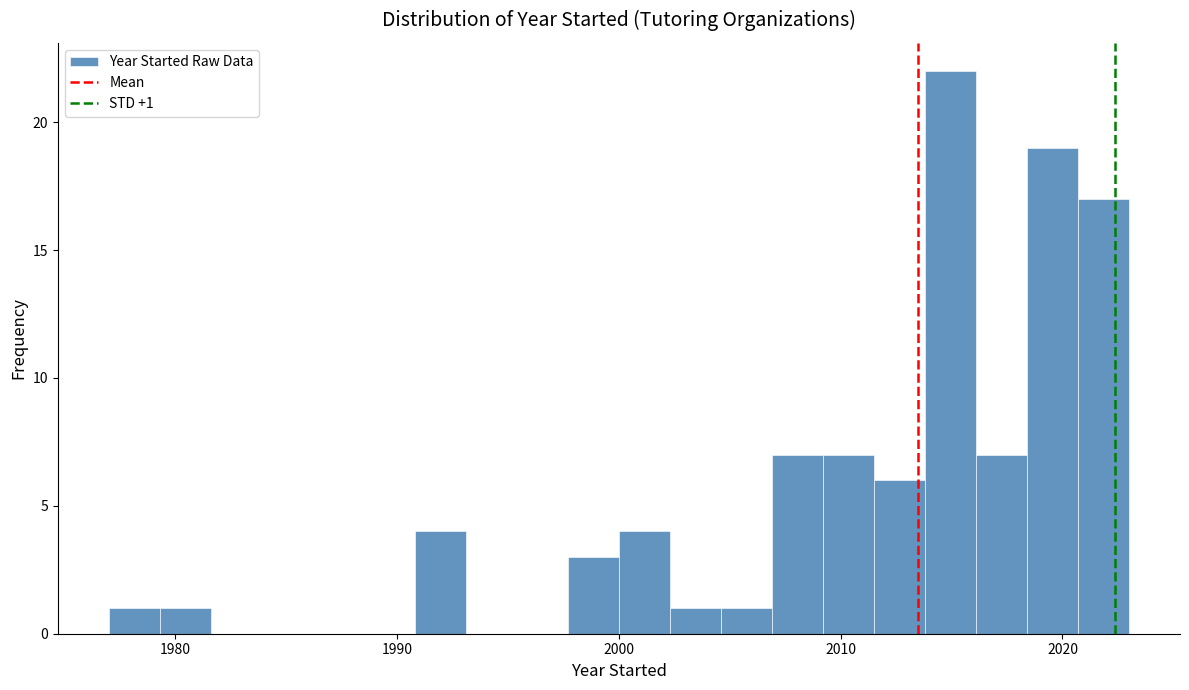

Read against the x-axis, roughly where is the centre of the tallest bar?

2015